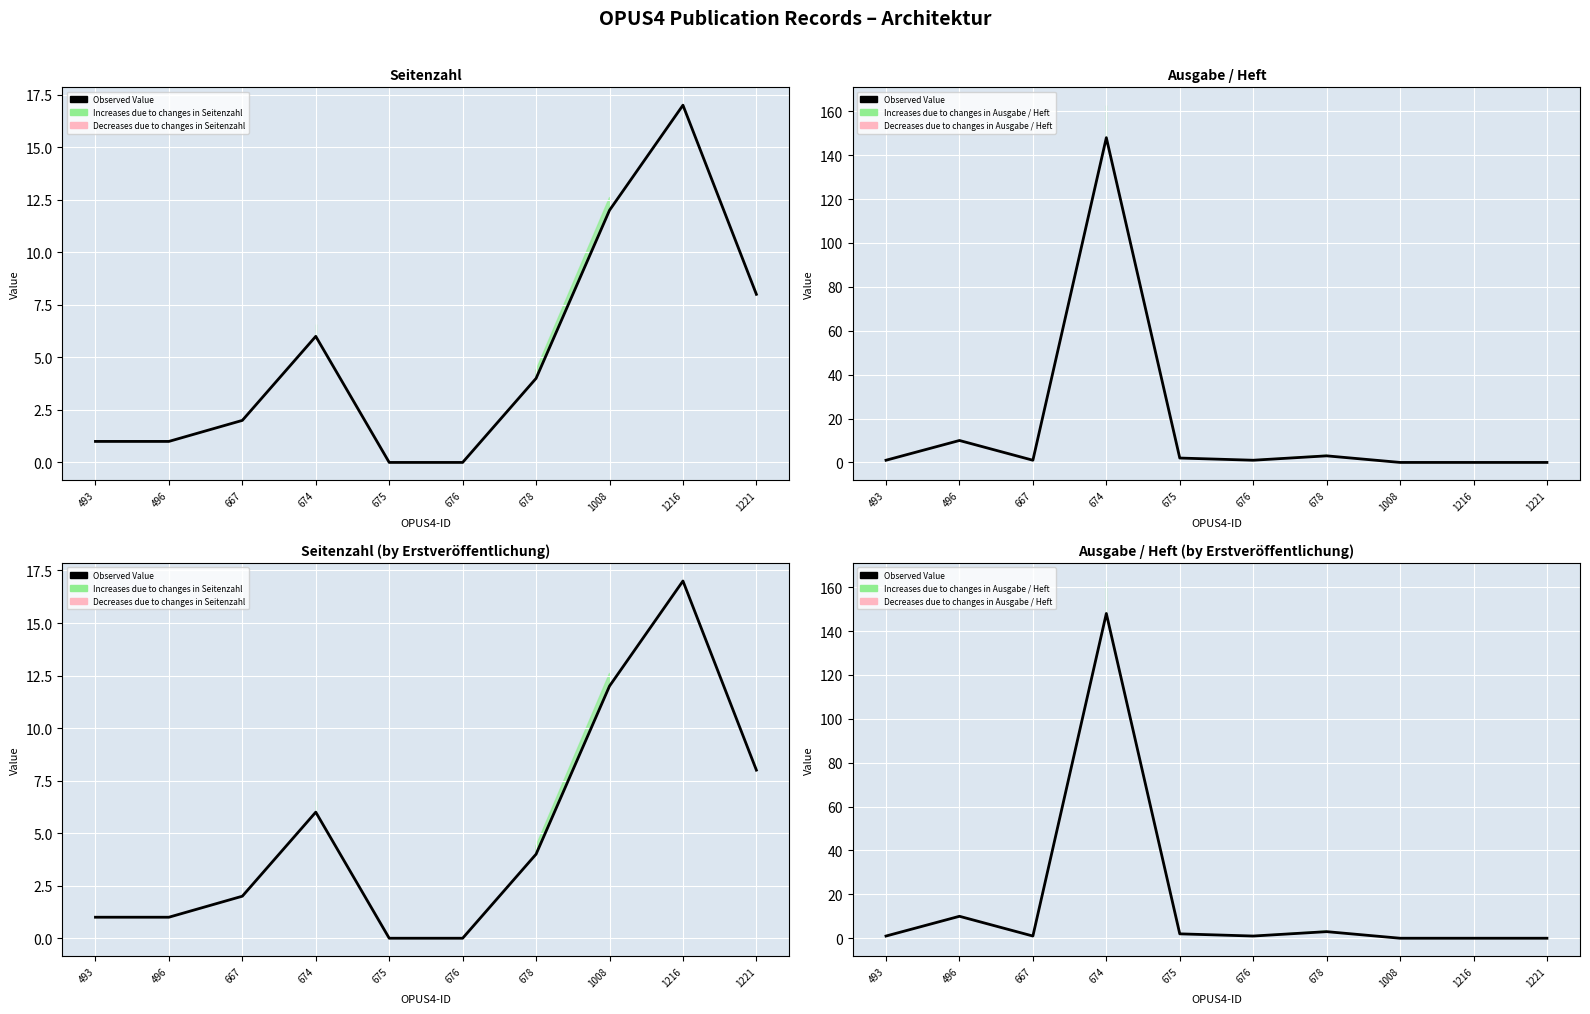

How many points are higher than both their immediate neighbors (excluding endpoints)?

3